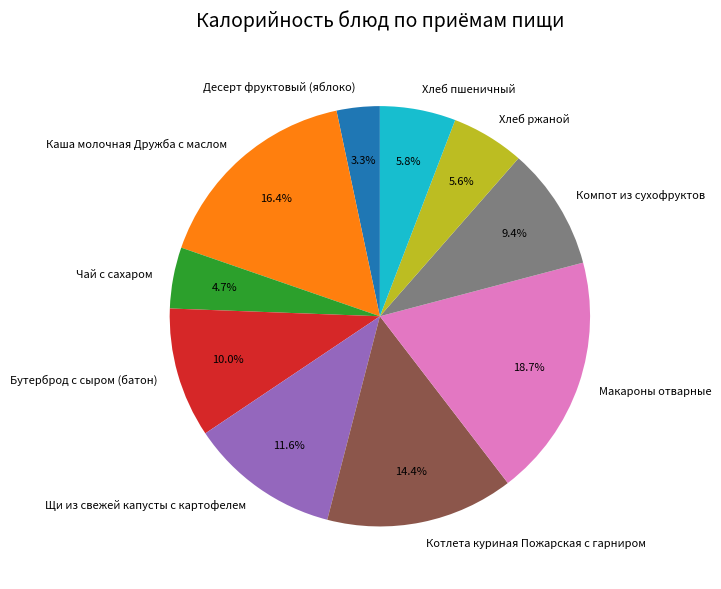

The Хлеб пшеничный slice represents 1% of the pie. True or false?

False